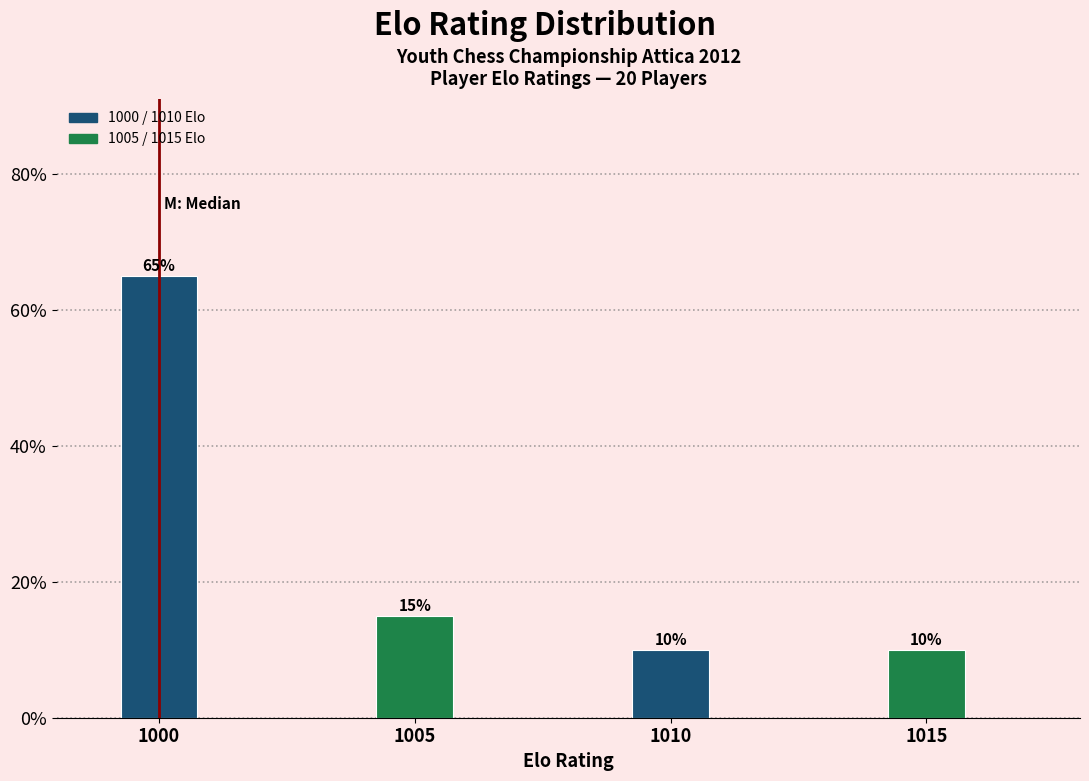

Reading left to right, what are all the values shown in this chart?

1000=65	1005=15	1010=10	1015=10